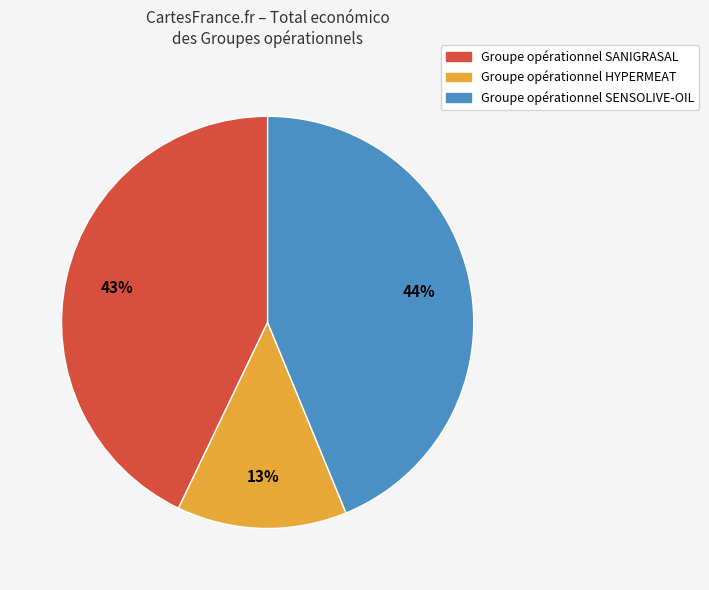

To the nearest percent, what is the average slice percentage?

33%